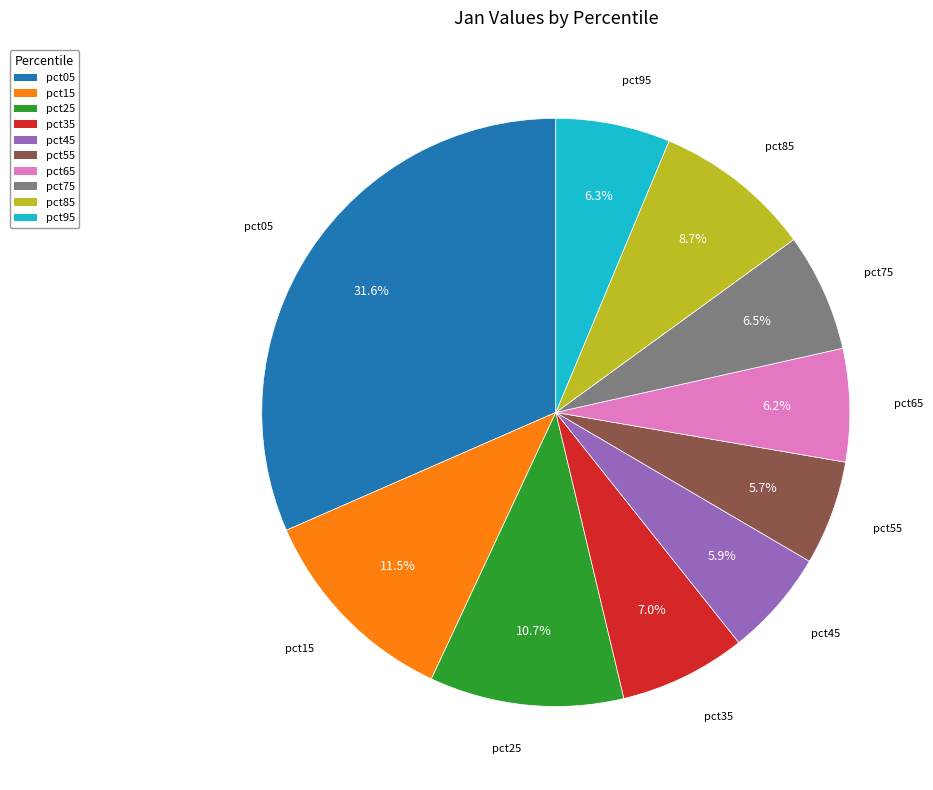

To the nearest percent, what is the combined percentage of pct75 and pct95?

13%